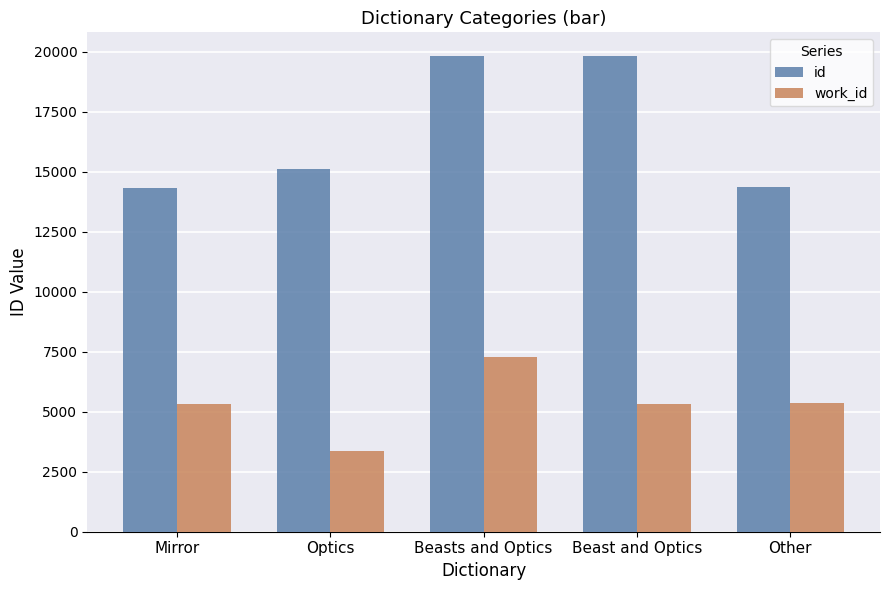

What is the average value of the id series?

16682